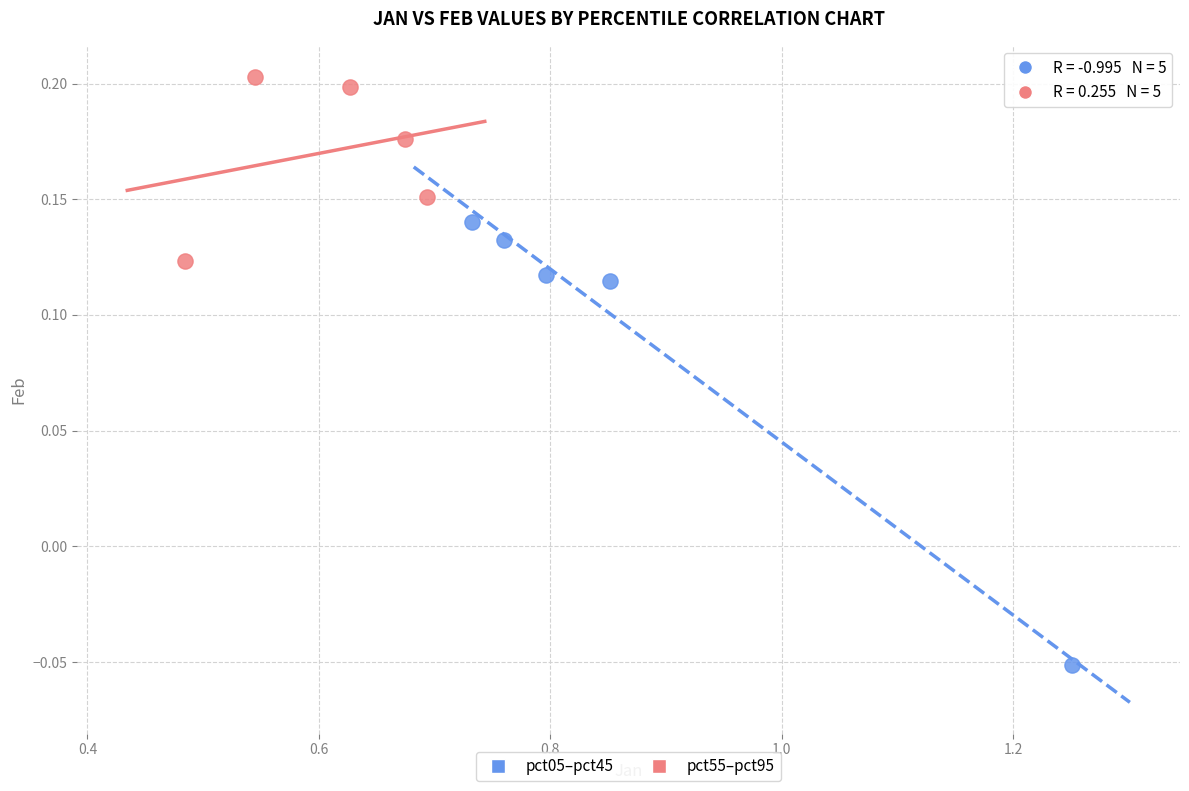

Which series has the widest spread of Y values?

pct05–pct45